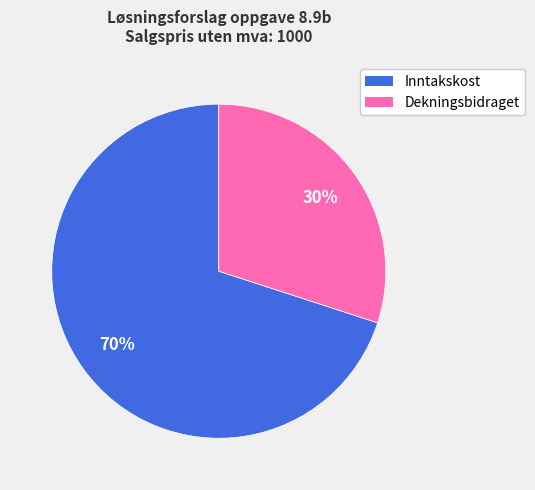

To the nearest percent, what percentage of the pie is Inntakskost?

70%